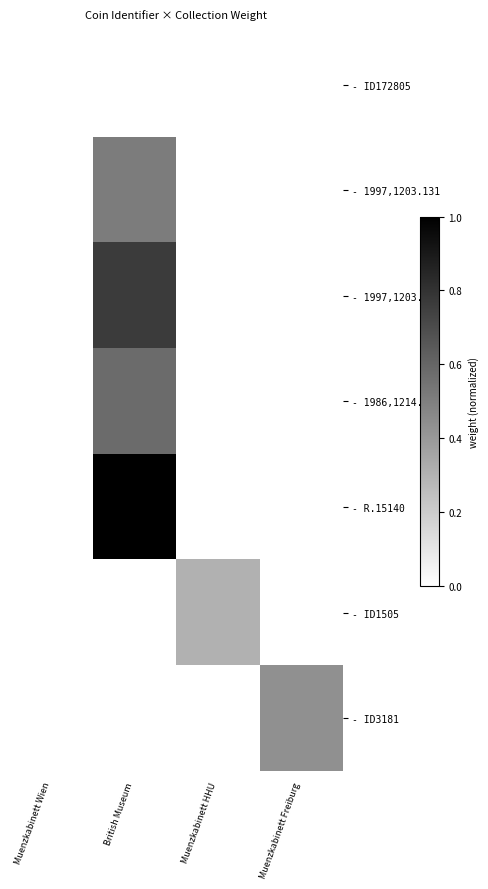

Rank the categories by - ID172805 value from highest to lowest.

Muenzkabinett Wien, British Museum, Muenzkabinett HHU, Muenzkabinett Freiburg